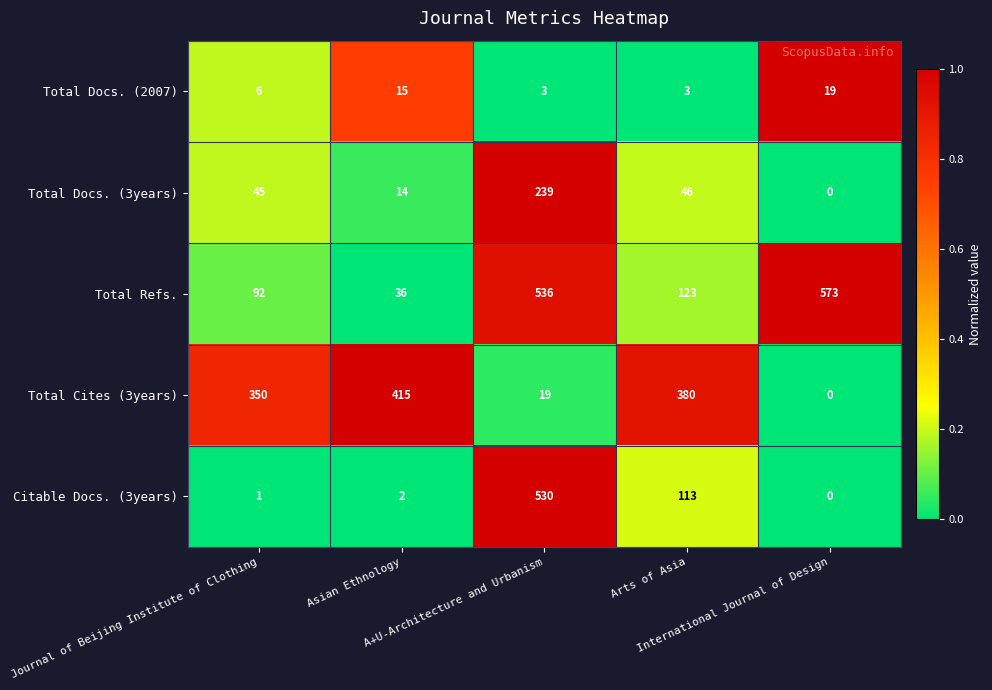

Which series has the largest total across all categories?

Total Refs.